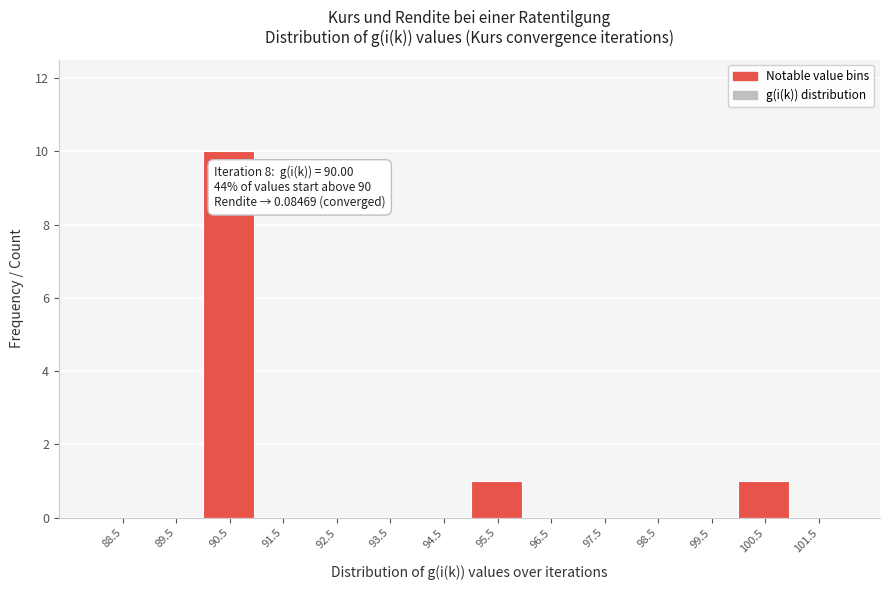

Which range on the x-axis has the tallest bar?

90 to 91